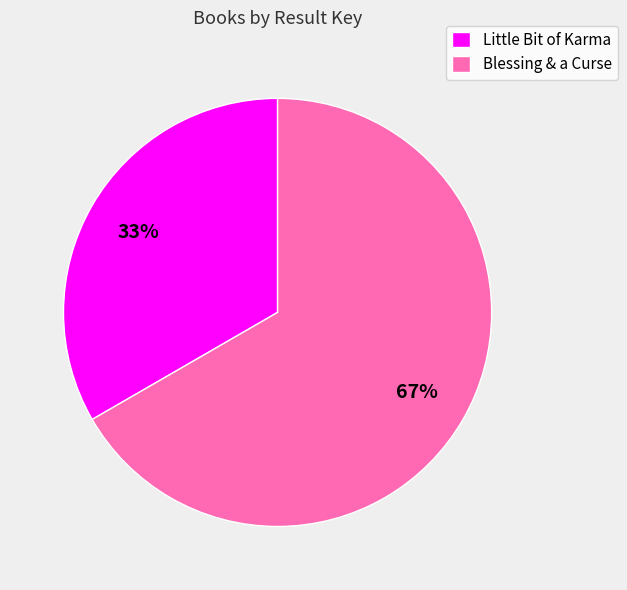

To the nearest percent, what percentage of the pie is Little Bit of Karma?

33%